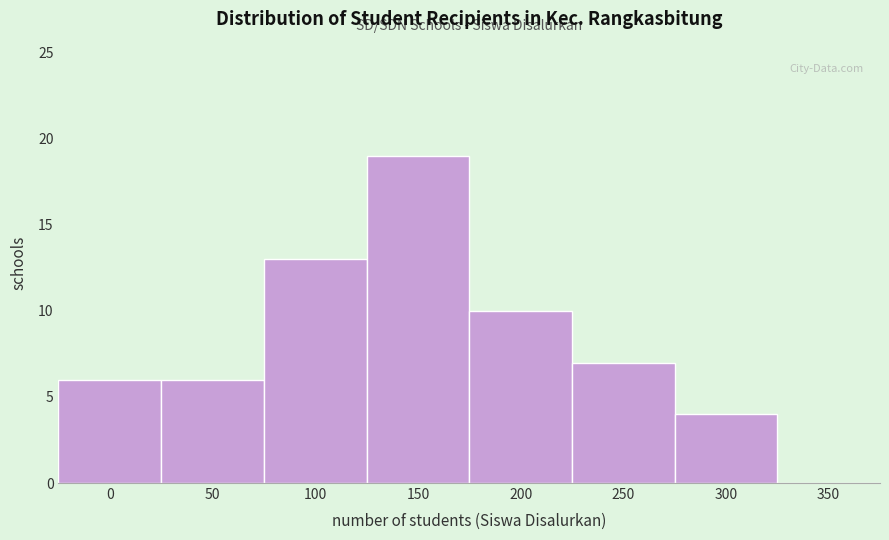

Reading left to right, what are all the values shown in this chart?

0=6	50=6	100=13	150=19	200=10	250=7	300=4	350=0